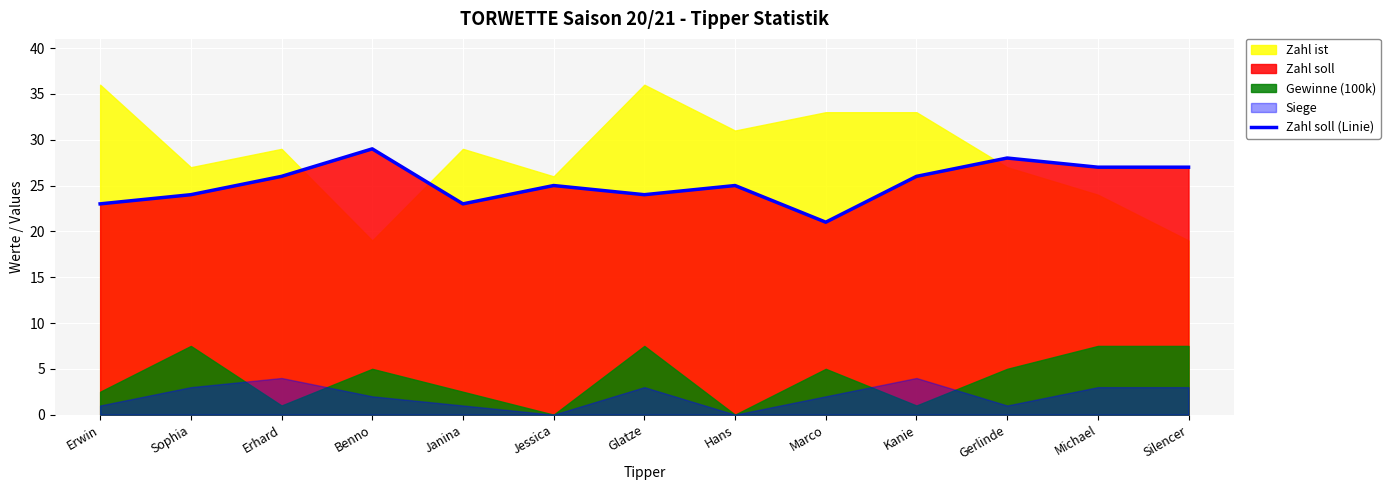

True or false: Zahl soll (Linie) has a value of 13 at Benno.

False